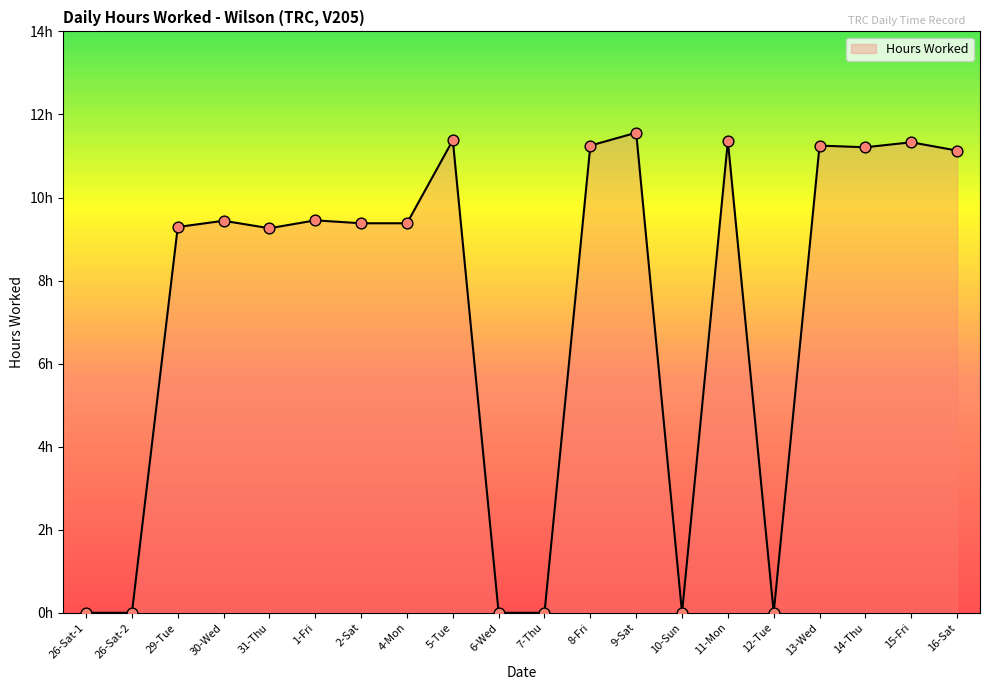

Which has a higher value, 14-Thu or 7-Thu?

14-Thu